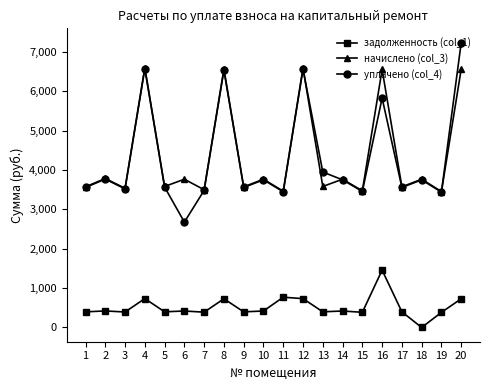

Is it true that начислено (col_3) equals 3582.8 at 5?

True